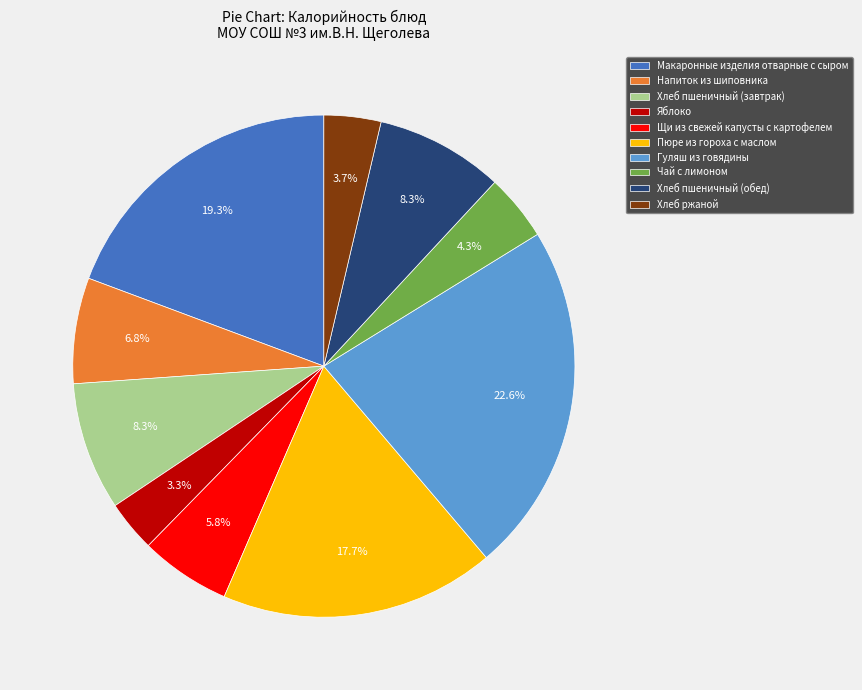

Is it true that Чай с лимоном is 4% of the pie?

True